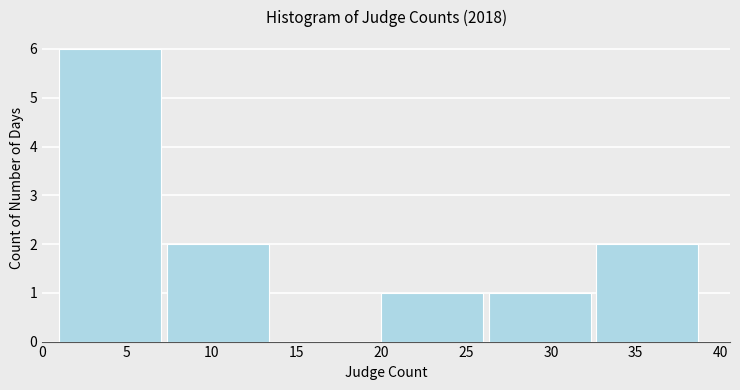

What is the height of the bar covering 1.0 to 7.5 on the x-axis? Neither the bar edges nor the heights are printed on the chart, so give them approximately, as read against the axes.

6